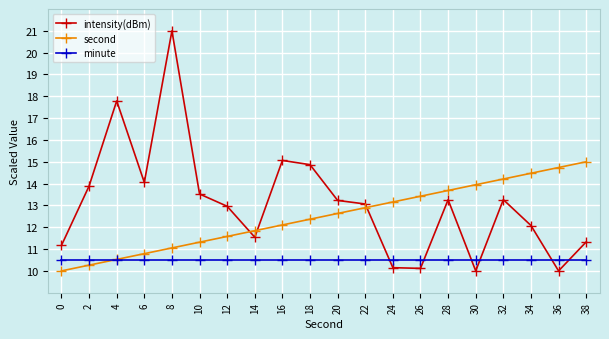

What is the average value of the intensity(dBm) series?

13.1